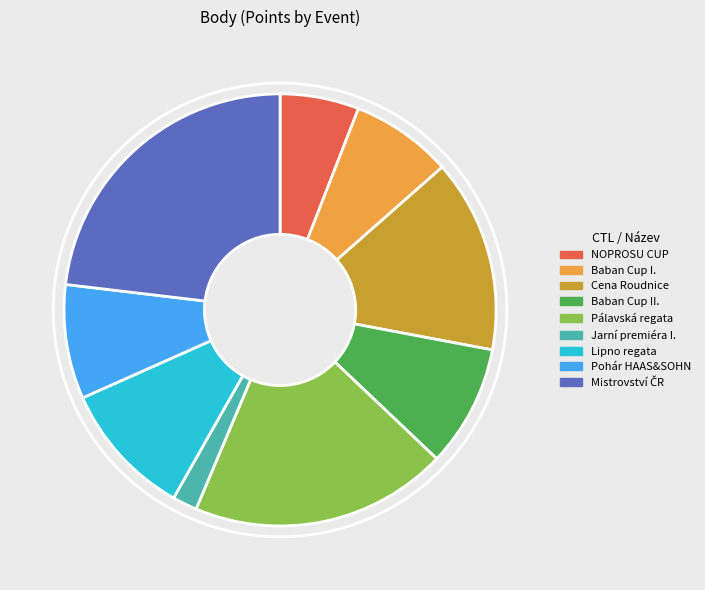

Which slice is the smallest?

Jarní premiéra I.